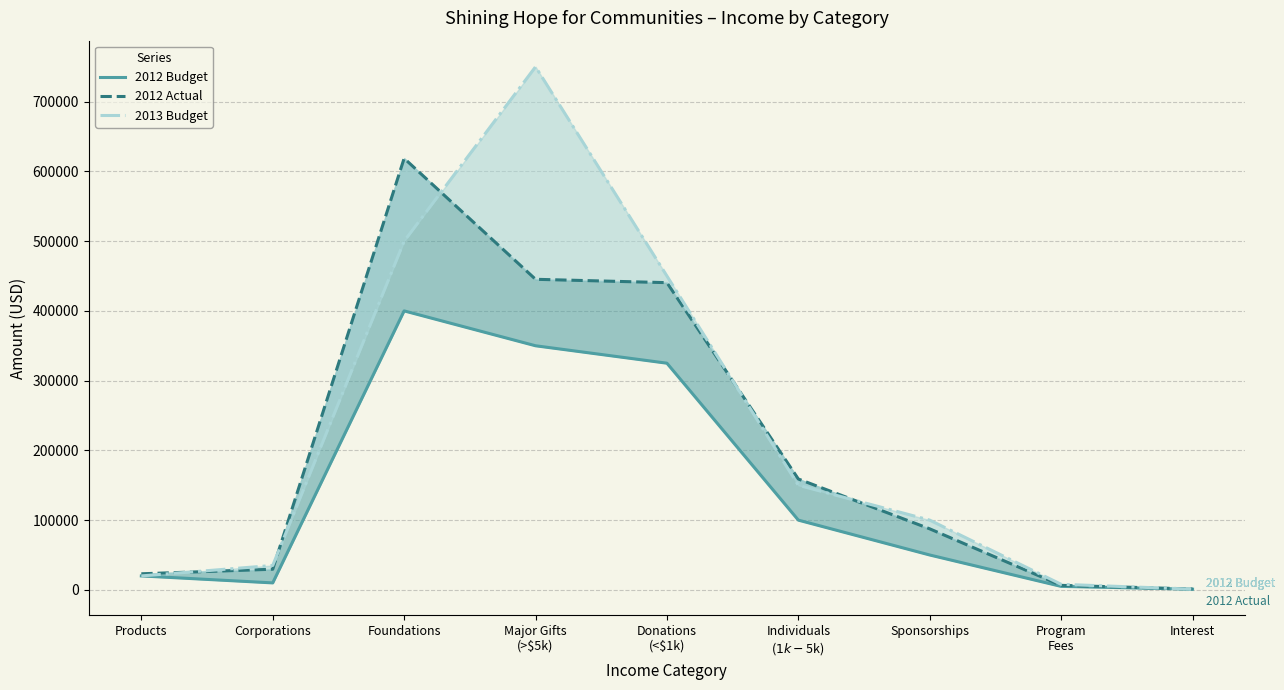

What is the difference between the second highest and second lowest values in the 2012 Budget series?

345000